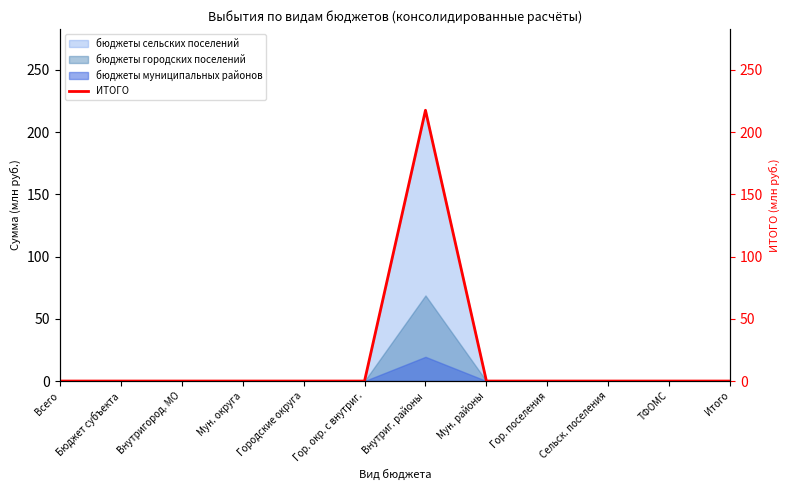

What is the label of the 12th point from the left?

Итого